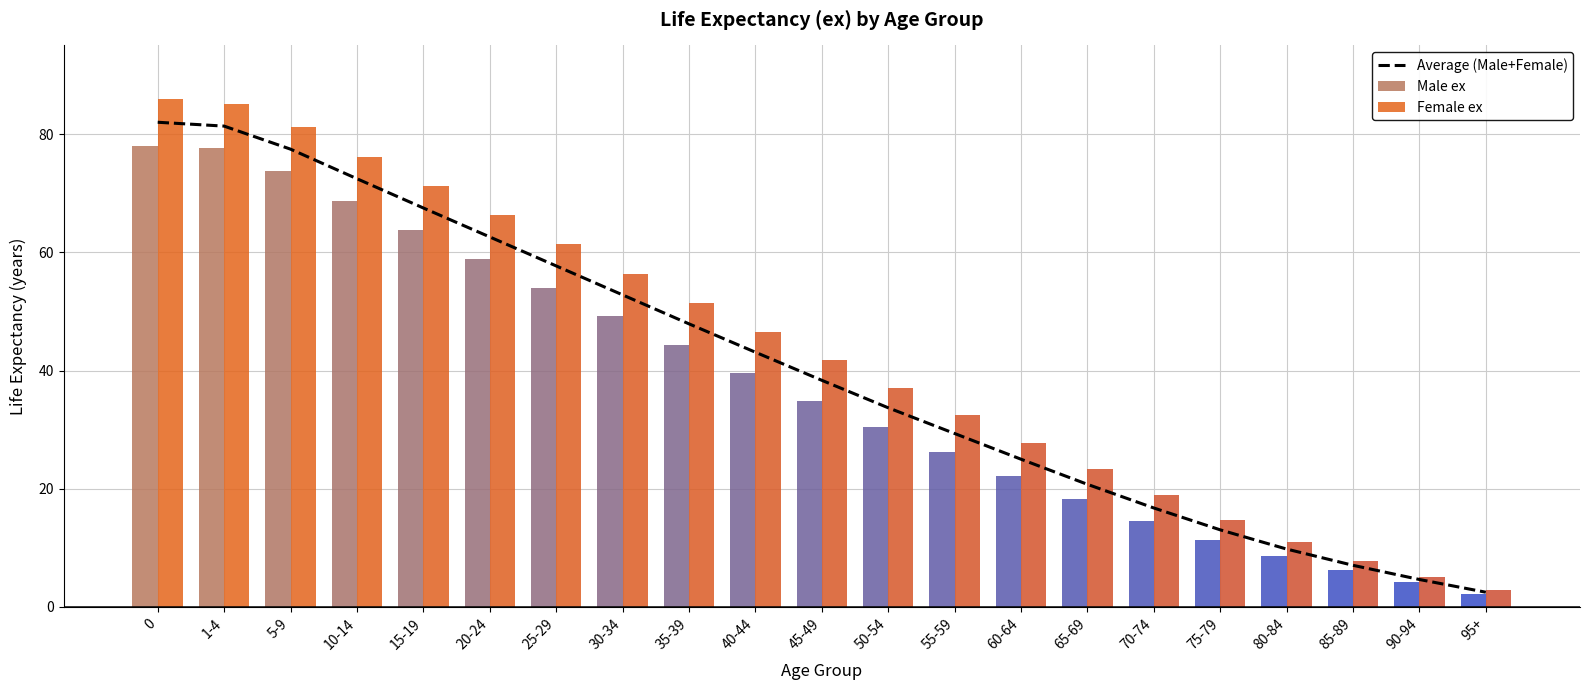

What is the difference between the maximum and minimum values?

79.5